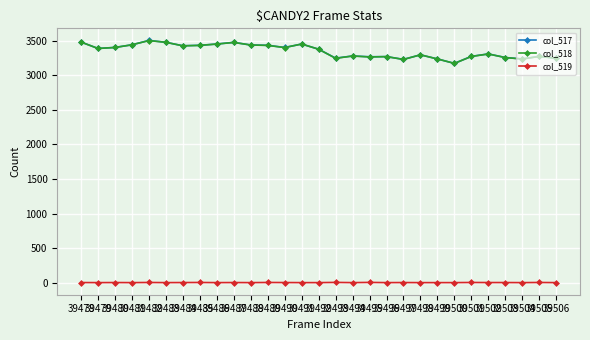

True or false: col_517 and col_519 intersect in this chart.

False